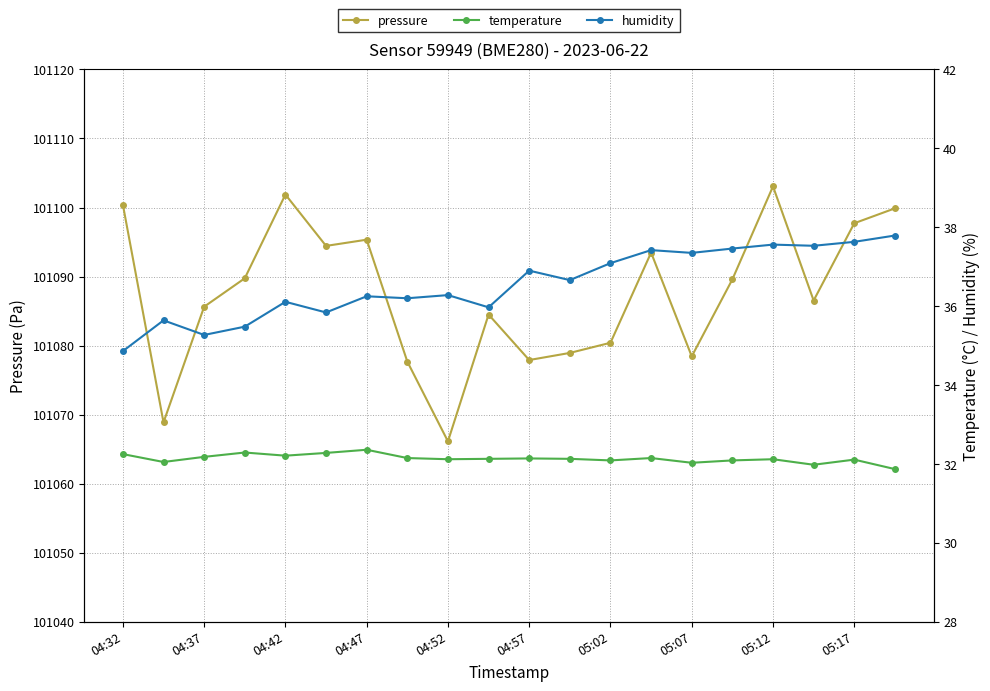

What is the maximum value for pressure?

101103.1